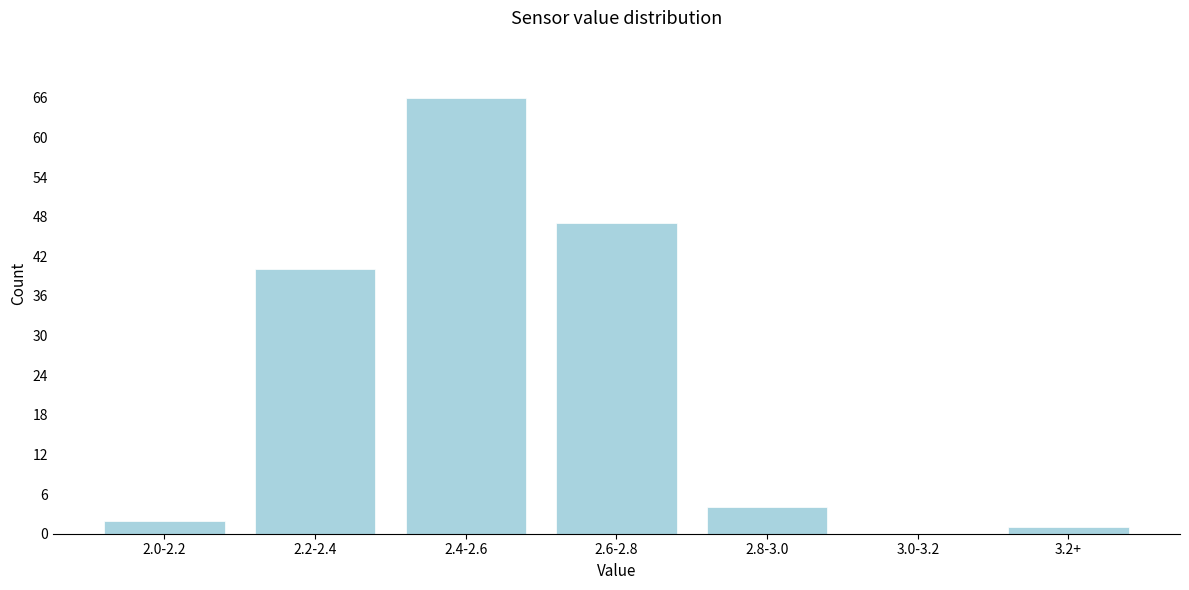

Reading left to right, list all the values displayed in this chart.

2.0-2.2=2	2.2-2.4=40	2.4-2.6=66	2.6-2.8=47	2.8-3.0=4	3.0-3.2=0	3.2+=1